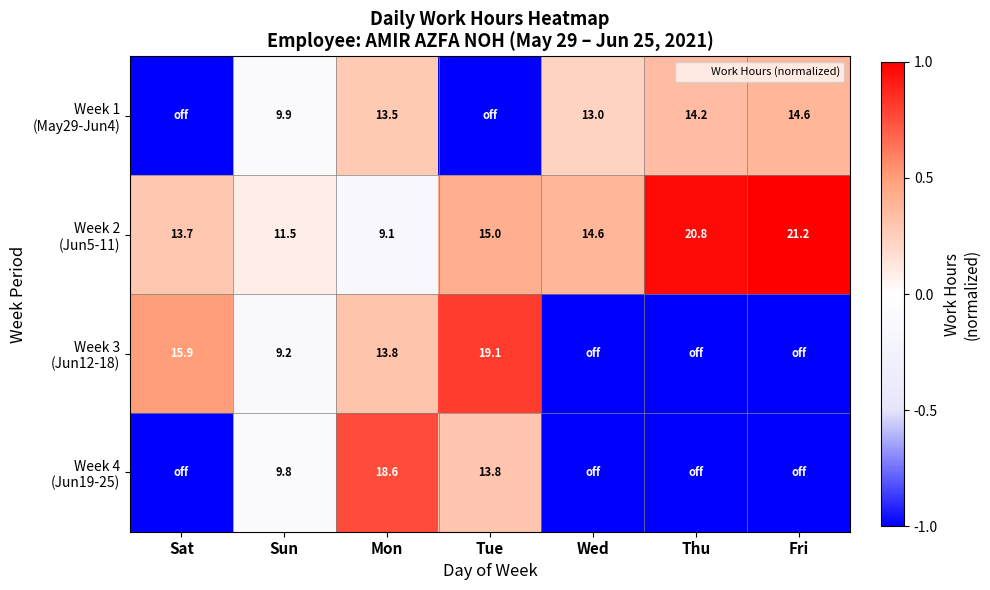

Which series has the largest range (max minus min)?

Week 3 (Jun12-18)